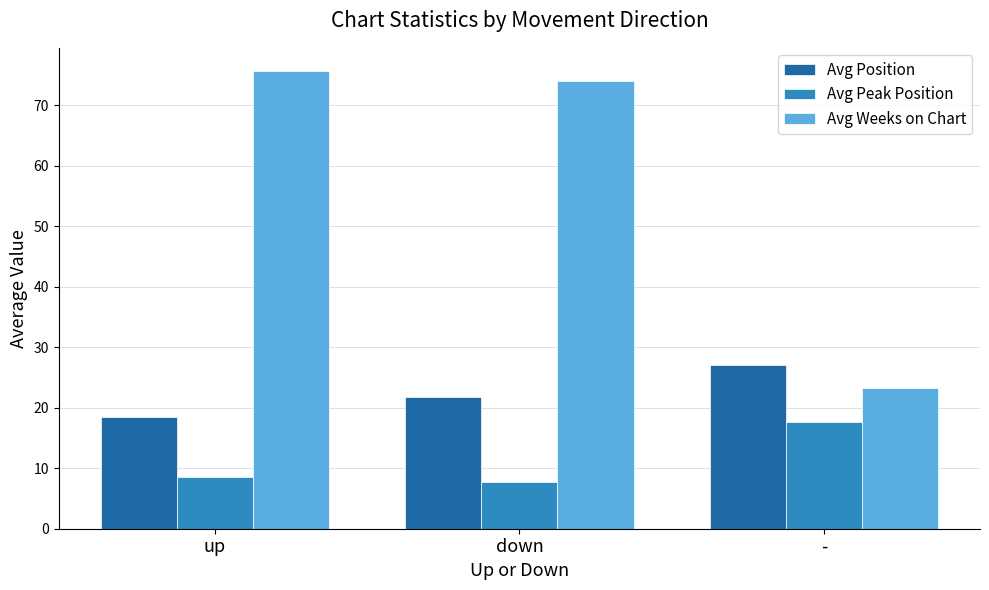

How many data points in Avg Peak Position are above 8?

2